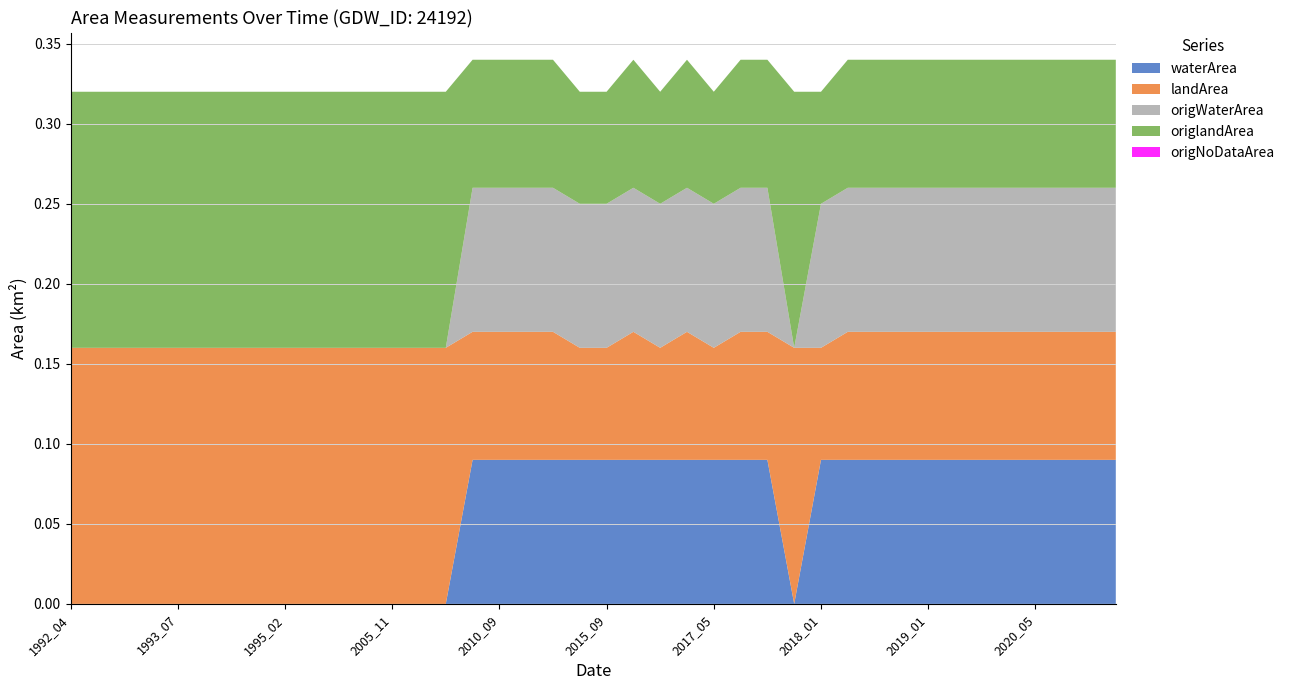

Reading left to right, list all the values displayed in this chart.

waterArea: 1992_04=0.0	1992_09=0.0	1992_10=0.0	1993_06=0.0	1993_07=0.0	1993_08=0.0	1993_12=0.0	1995_01=0.0	1995_02=0.0	1995_09=0.0	2003_12=0.0	2005_01=0.0	2005_11=0.0	2007_10=0.0	2007_11=0.0	2008_08=0.1	2010_09=0.1	2010_10=0.1	2010_11=0.1	2013_11=0.1	2015_09=0.1	2016_03=0.1	2016_04=0.1	2016_10=0.1	2017_05=0.1	2017_09=0.1	2017_10=0.1	2017_11=0.0	2018_01=0.1	2018_03=0.1	2018_10=0.1	2018_12=0.1	2019_01=0.1	2019_02=0.1	2019_04=0.1	2019_08=0.1	2020_05=0.1	2020_10=0.1	2020_12=0.1	2021_01=0.1
landArea: 1992_04=0.2	1992_09=0.2	1992_10=0.2	1993_06=0.2	1993_07=0.2	1993_08=0.2	1993_12=0.2	1995_01=0.2	1995_02=0.2	1995_09=0.2	2003_12=0.2	2005_01=0.2	2005_11=0.2	2007_10=0.2	2007_11=0.2	2008_08=0.1	2010_09=0.1	2010_10=0.1	2010_11=0.1	2013_11=0.1	2015_09=0.1	2016_03=0.1	2016_04=0.1	2016_10=0.1	2017_05=0.1	2017_09=0.1	2017_10=0.1	2017_11=0.2	2018_01=0.1	2018_03=0.1	2018_10=0.1	2018_12=0.1	2019_01=0.1	2019_02=0.1	2019_04=0.1	2019_08=0.1	2020_05=0.1	2020_10=0.1	2020_12=0.1	2021_01=0.1
origWaterArea: 1992_04=0.0	1992_09=0.0	1992_10=0.0	1993_06=0.0	1993_07=0.0	1993_08=0.0	1993_12=0.0	1995_01=0.0	1995_02=0.0	1995_09=0.0	2003_12=0.0	2005_01=0.0	2005_11=0.0	2007_10=0.0	2007_11=0.0	2008_08=0.1	2010_09=0.1	2010_10=0.1	2010_11=0.1	2013_11=0.1	2015_09=0.1	2016_03=0.1	2016_04=0.1	2016_10=0.1	2017_05=0.1	2017_09=0.1	2017_10=0.1	2017_11=0.0	2018_01=0.1	2018_03=0.1	2018_10=0.1	2018_12=0.1	2019_01=0.1	2019_02=0.1	2019_04=0.1	2019_08=0.1	2020_05=0.1	2020_10=0.1	2020_12=0.1	2021_01=0.1
origlandArea: 1992_04=0.2	1992_09=0.2	1992_10=0.2	1993_06=0.2	1993_07=0.2	1993_08=0.2	1993_12=0.2	1995_01=0.2	1995_02=0.2	1995_09=0.2	2003_12=0.2	2005_01=0.2	2005_11=0.2	2007_10=0.2	2007_11=0.2	2008_08=0.1	2010_09=0.1	2010_10=0.1	2010_11=0.1	2013_11=0.1	2015_09=0.1	2016_03=0.1	2016_04=0.1	2016_10=0.1	2017_05=0.1	2017_09=0.1	2017_10=0.1	2017_11=0.2	2018_01=0.1	2018_03=0.1	2018_10=0.1	2018_12=0.1	2019_01=0.1	2019_02=0.1	2019_04=0.1	2019_08=0.1	2020_05=0.1	2020_10=0.1	2020_12=0.1	2021_01=0.1
origNoDataArea: 1992_04=0.0	1992_09=0.0	1992_10=0.0	1993_06=0.0	1993_07=0.0	1993_08=0.0	1993_12=0.0	1995_01=0.0	1995_02=0.0	1995_09=0.0	2003_12=0.0	2005_01=0.0	2005_11=0.0	2007_10=0.0	2007_11=0.0	2008_08=0.0	2010_09=0.0	2010_10=0.0	2010_11=0.0	2013_11=0.0	2015_09=0.0	2016_03=0.0	2016_04=0.0	2016_10=0.0	2017_05=0.0	2017_09=0.0	2017_10=0.0	2017_11=0.0	2018_01=0.0	2018_03=0.0	2018_10=0.0	2018_12=0.0	2019_01=0.0	2019_02=0.0	2019_04=0.0	2019_08=0.0	2020_05=0.0	2020_10=0.0	2020_12=0.0	2021_01=0.0